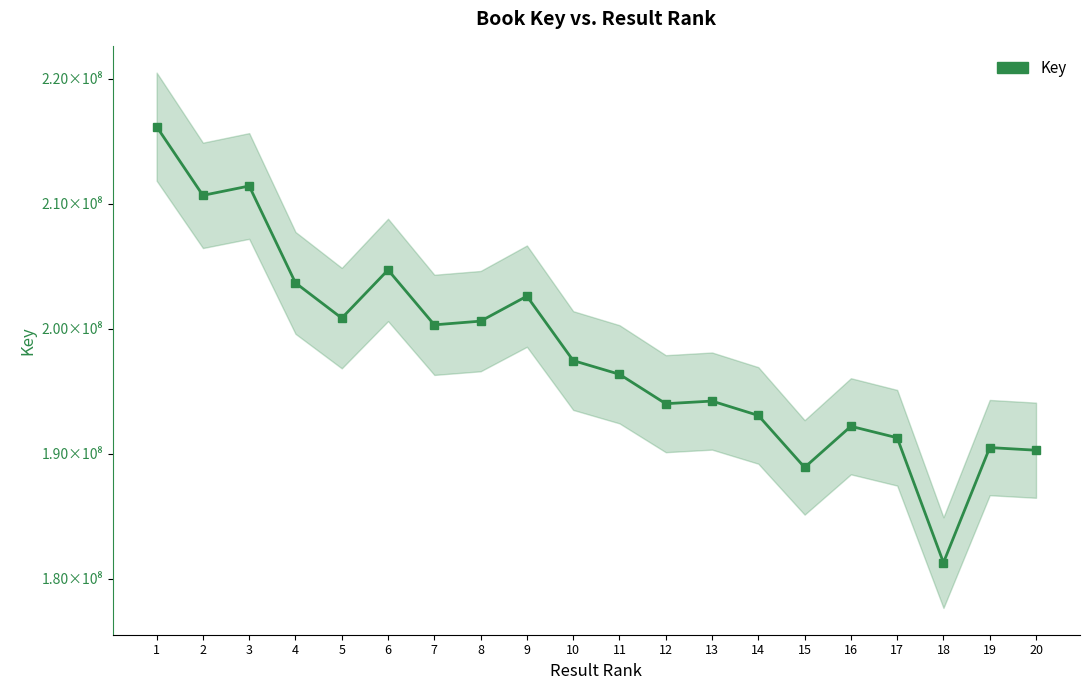

What is the change in value from 5 to 7?

-537792